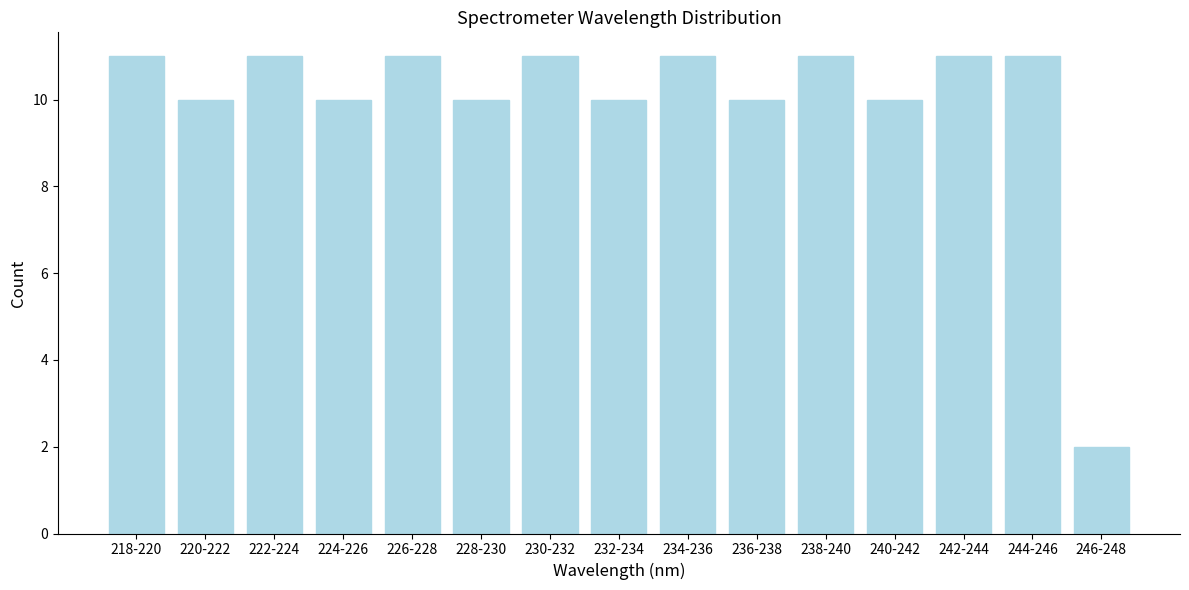

Reading left to right, transcribe all the data shown in this chart.

218-220=11	220-222=10	222-224=11	224-226=10	226-228=11	228-230=10	230-232=11	232-234=10	234-236=11	236-238=10	238-240=11	240-242=10	242-244=11	244-246=11	246-248=2